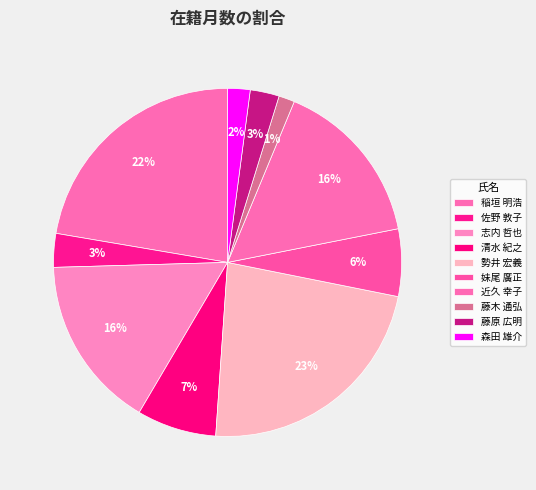

What is the ratio of the value at 藤原 広明 to the value at 稲垣 明浩?

0.1